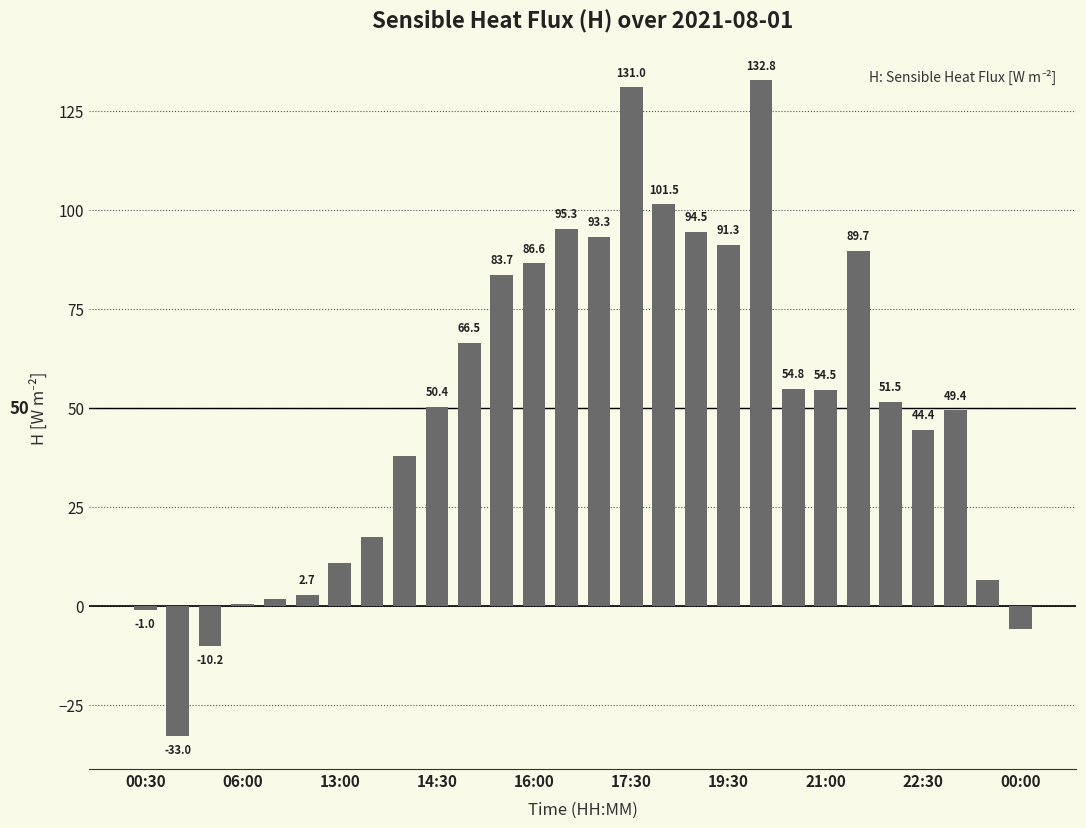

What is the maximum value shown in the chart?

132.8